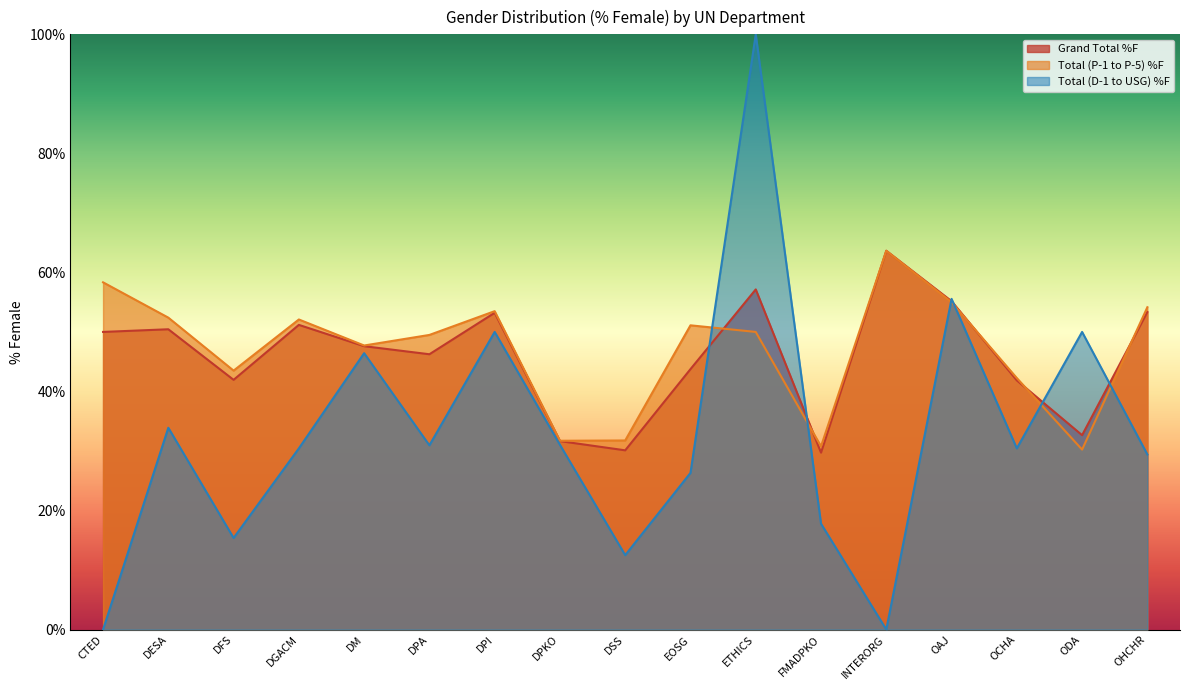

Rank the series by their maximum value, from highest to lowest.

Total (D-1 to USG) %F, Grand Total %F, Total (P-1 to P-5) %F